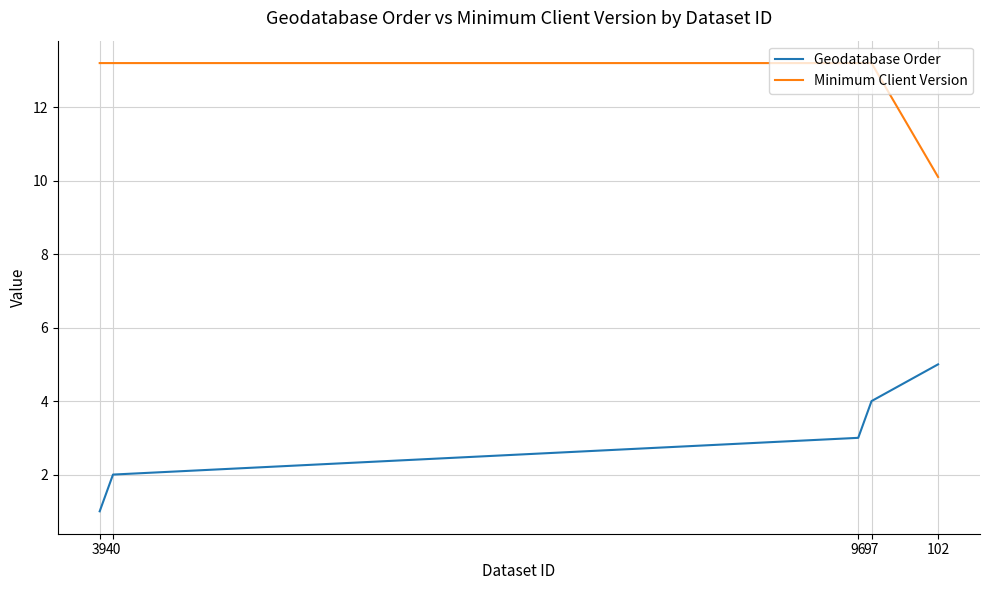

Which category has the lowest value across all series?

39